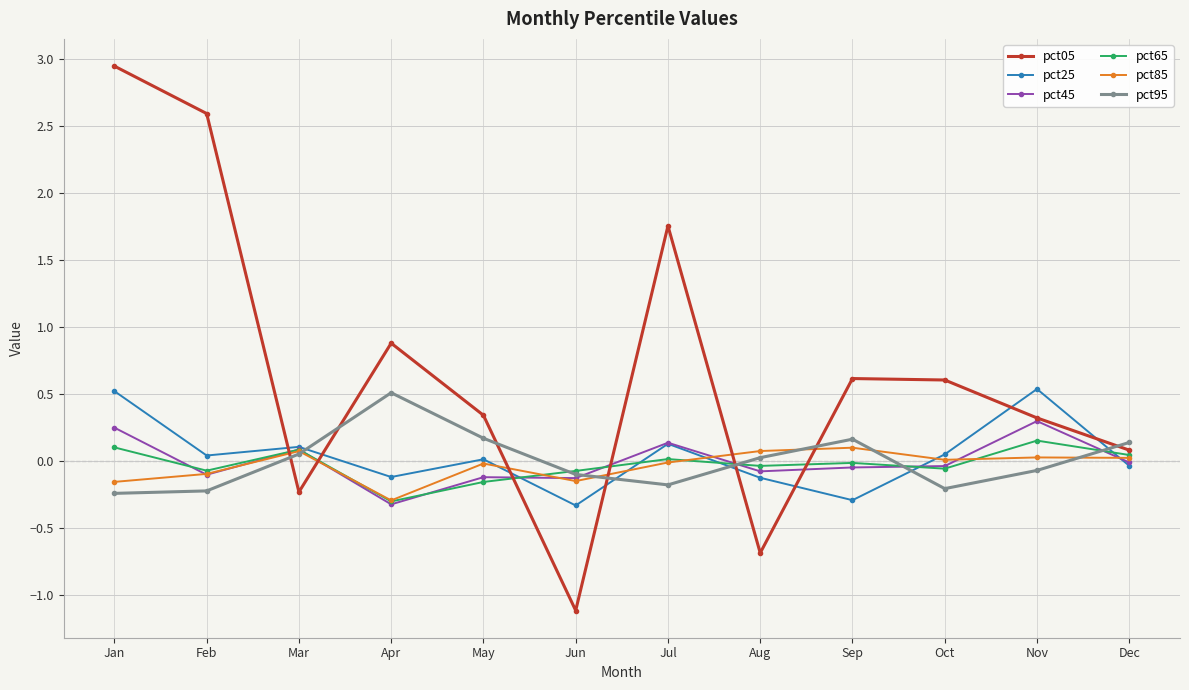

The value of pct95 at Jun is -0.1. True or false?

True